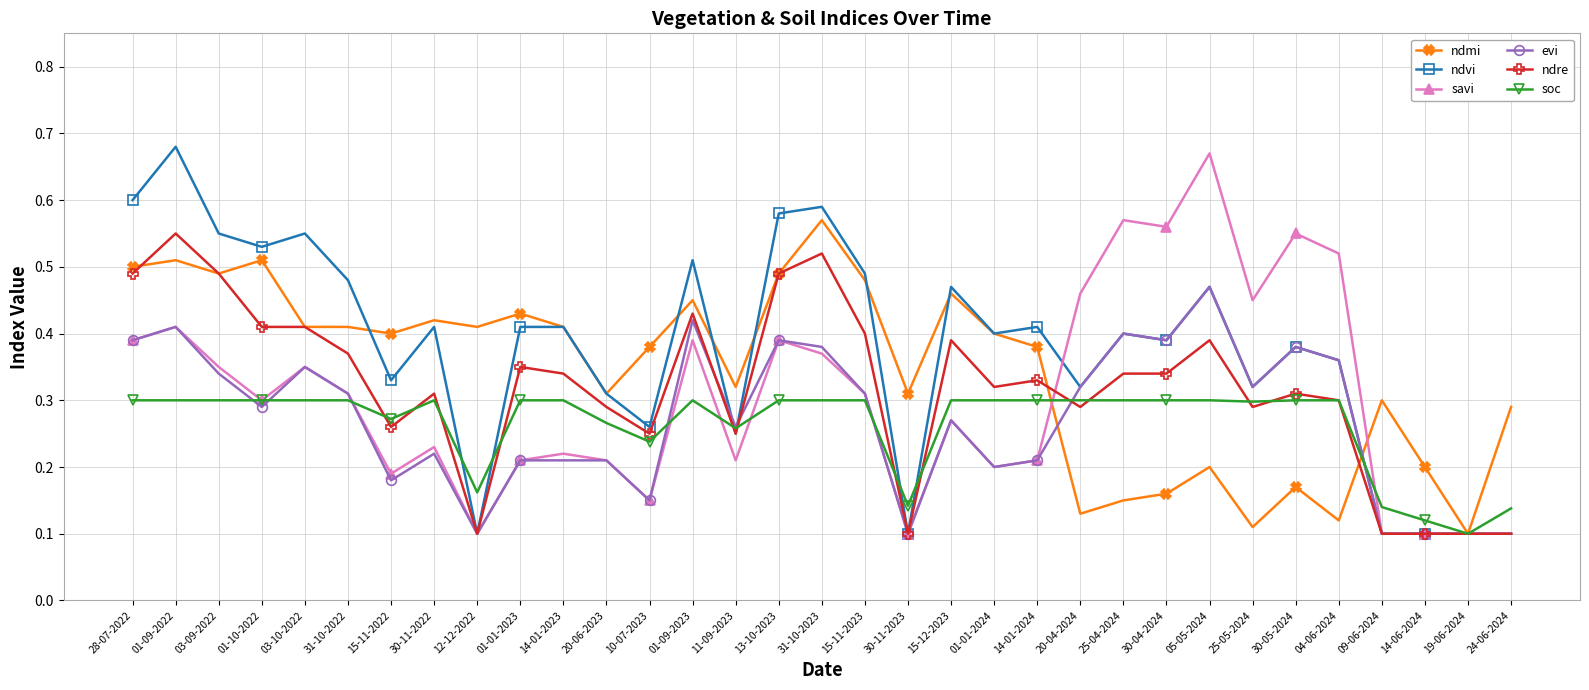

At which category does ndmi reach its first local peak?

01-09-2022